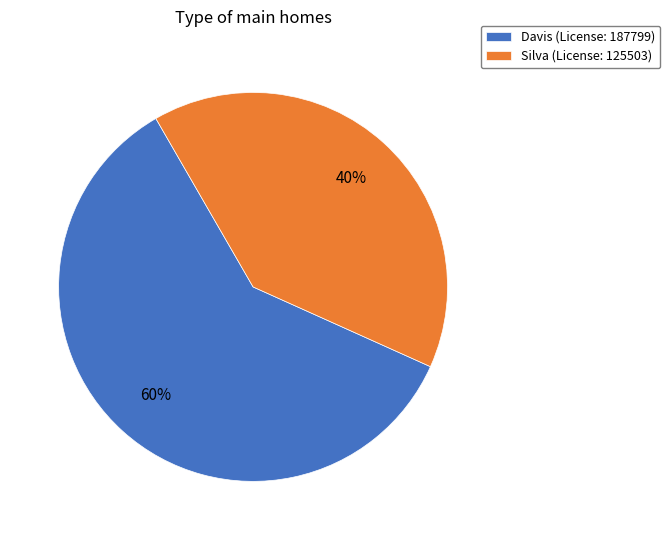

To the nearest percent, what is the average slice percentage?

50%